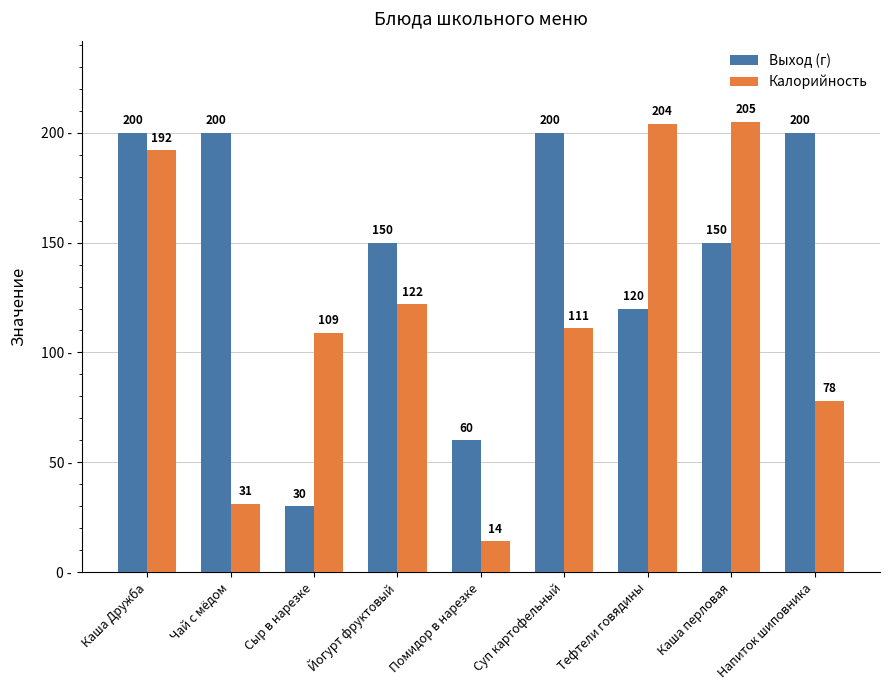

At how many categories does at least one series exceed 118?

7